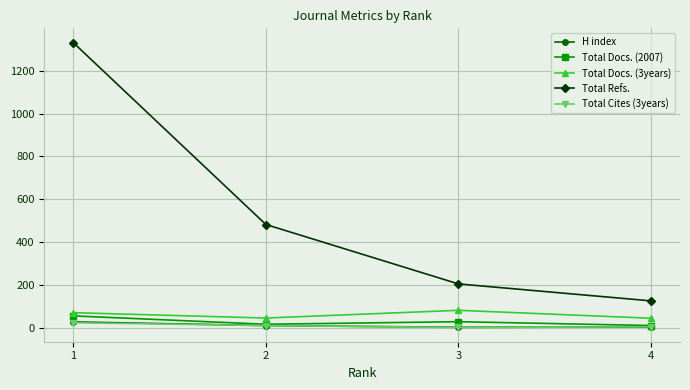

The value of Total Refs. at 2 is 230. True or false?

False